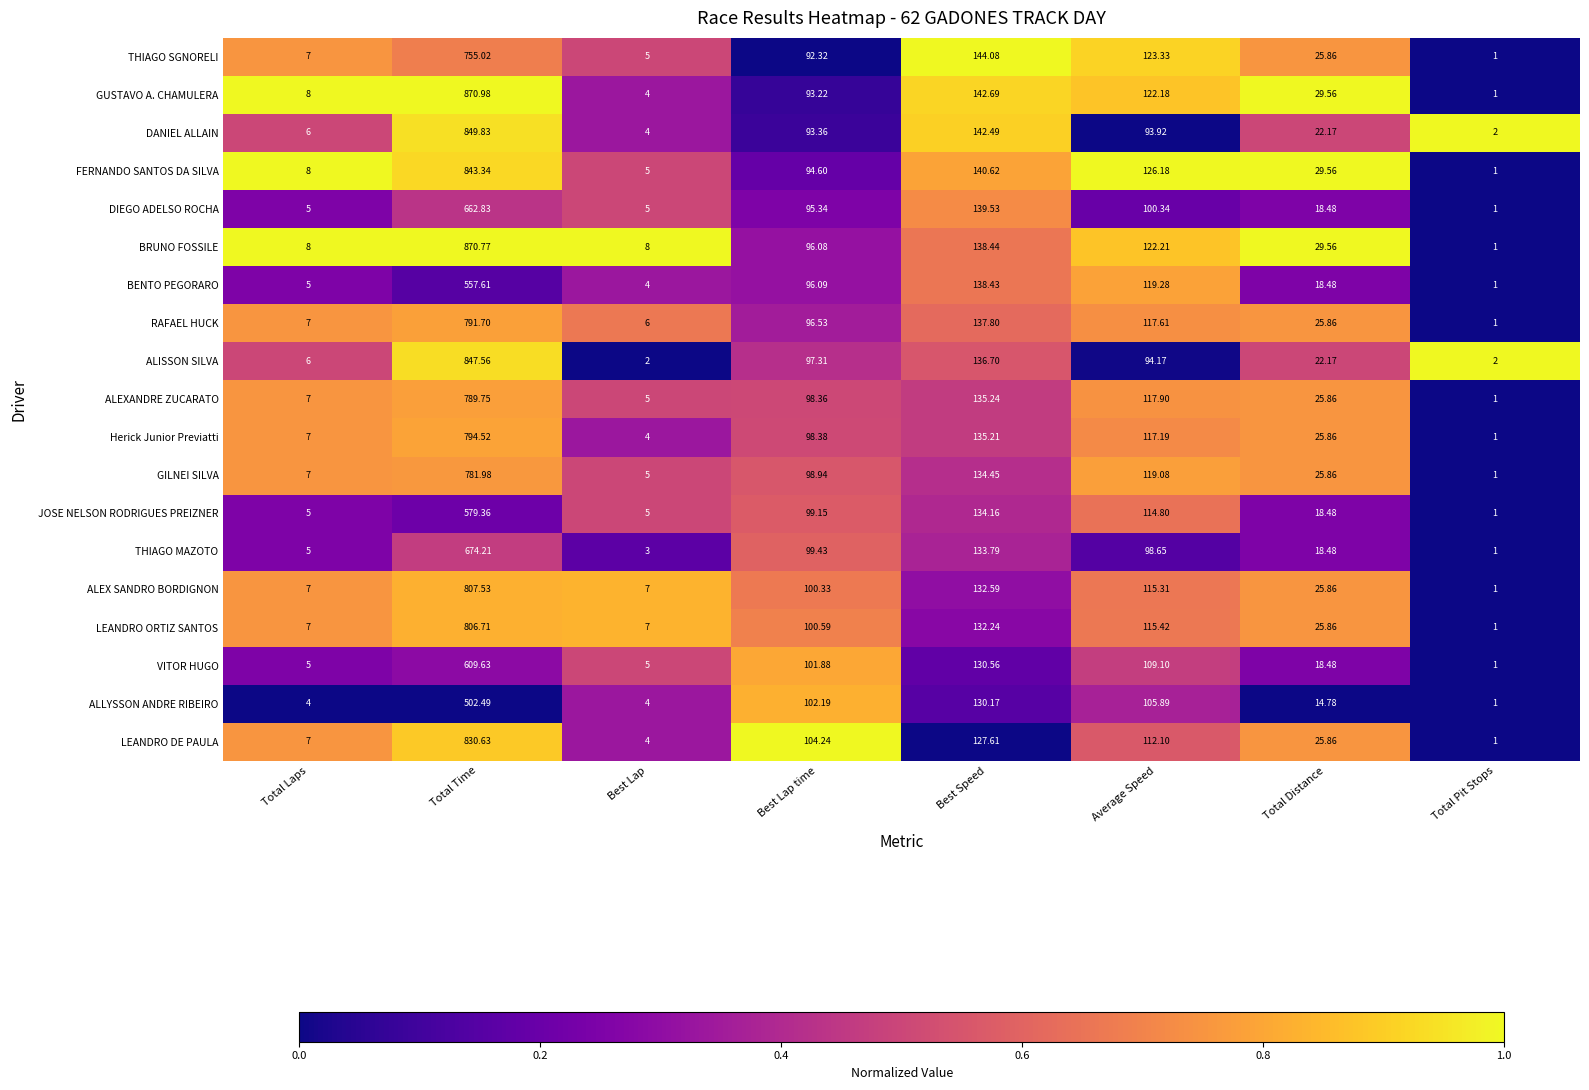

At which label does ALLYSSON ANDRE RIBEIRO reach its minimum?

Total Pit Stops